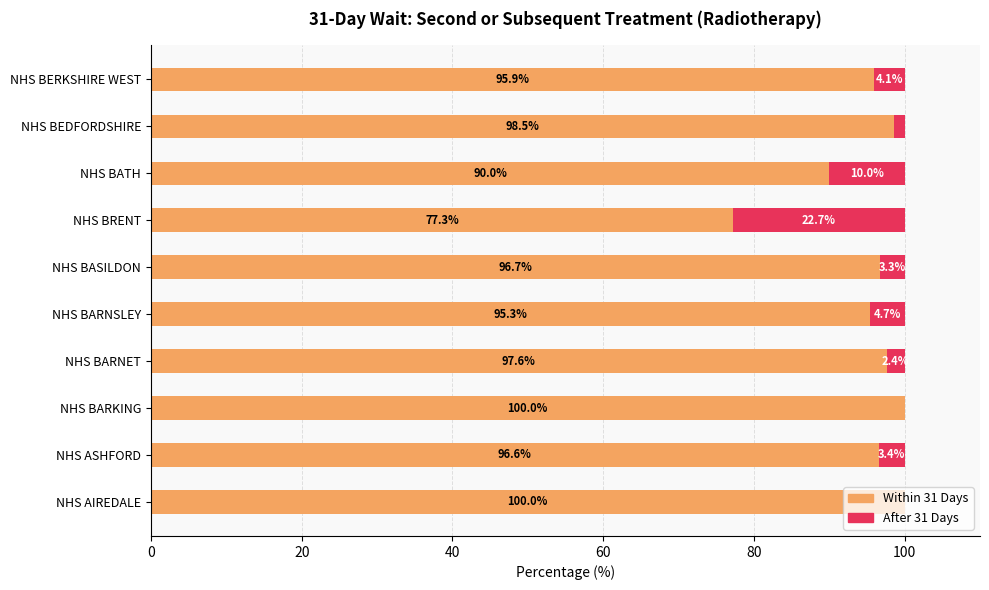

What is the total value across all series at NHS BARNET?

100.0